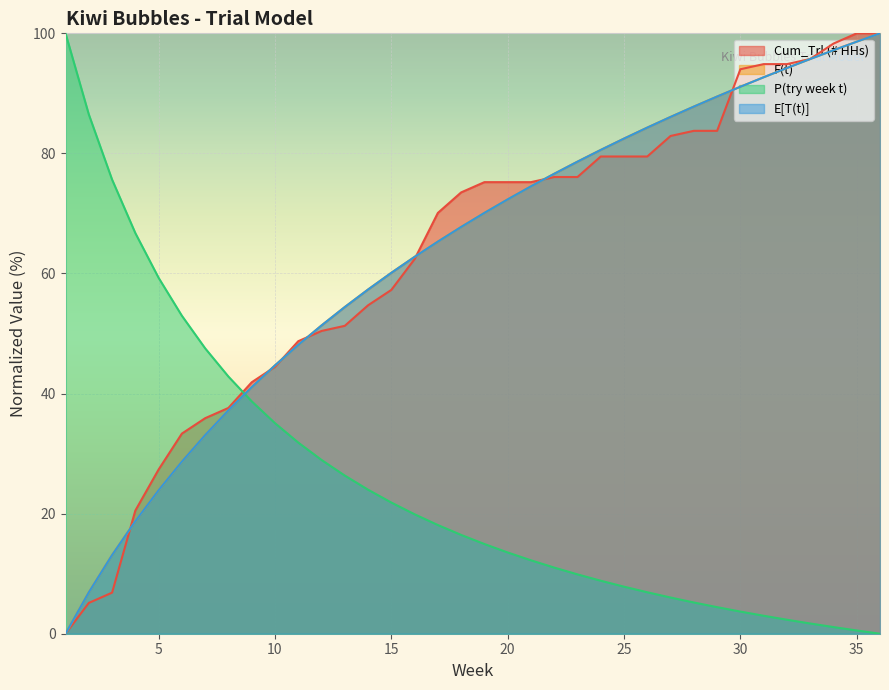

Which category has the lowest value across all series?

1